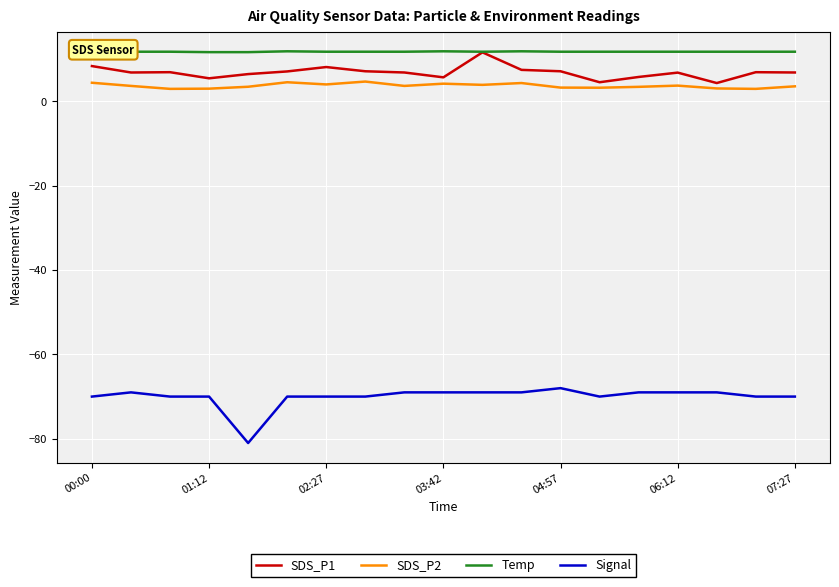

What is the sum of all SDS_P1 values?

129.2